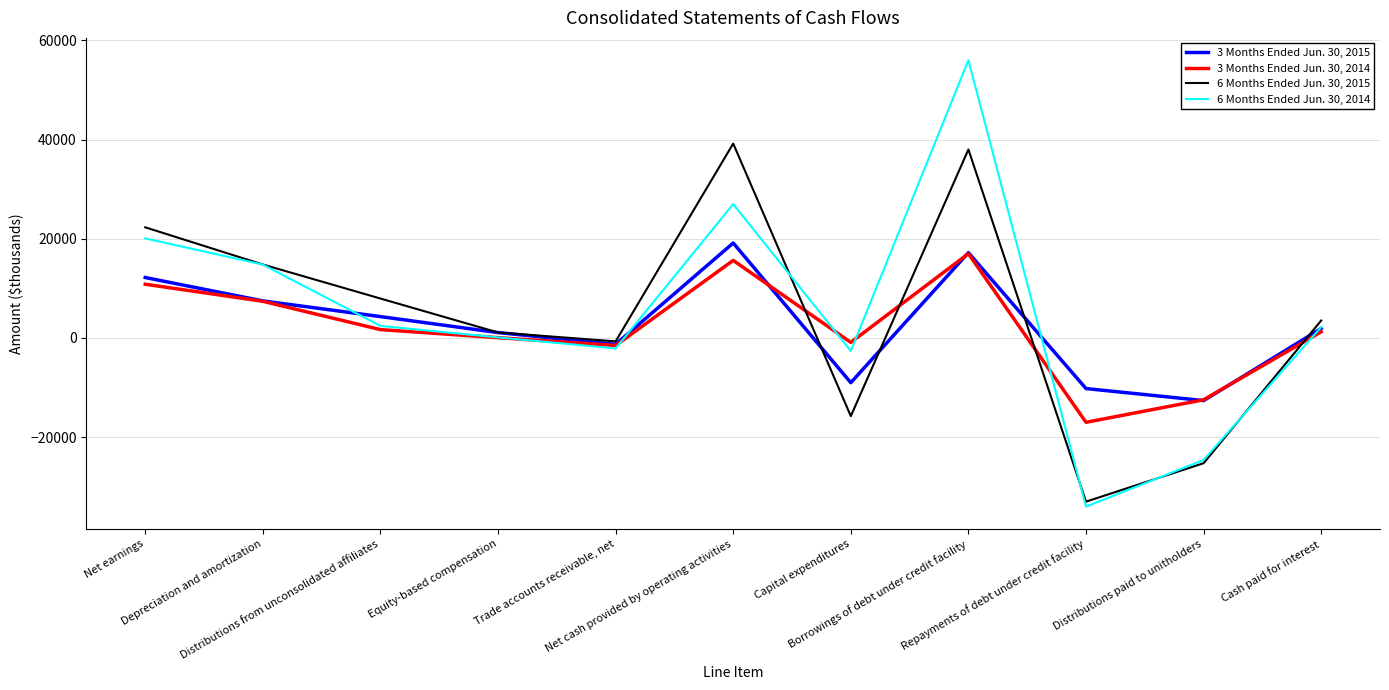

Rank the series by their average value, from lowest to highest.

3 Months Ended Jun. 30, 2014, 3 Months Ended Jun. 30, 2015, 6 Months Ended Jun. 30, 2015, 6 Months Ended Jun. 30, 2014